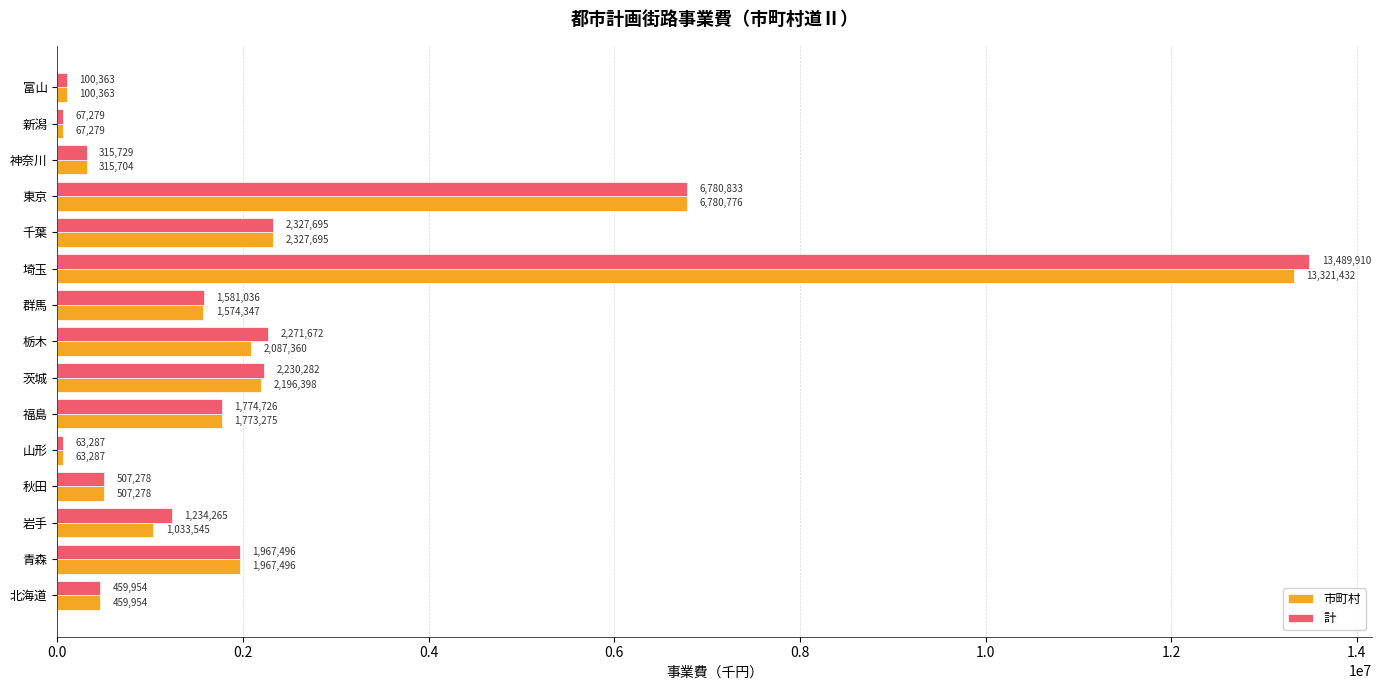

What is the difference between the maximum and minimum values in the 市町村 series?

13258145